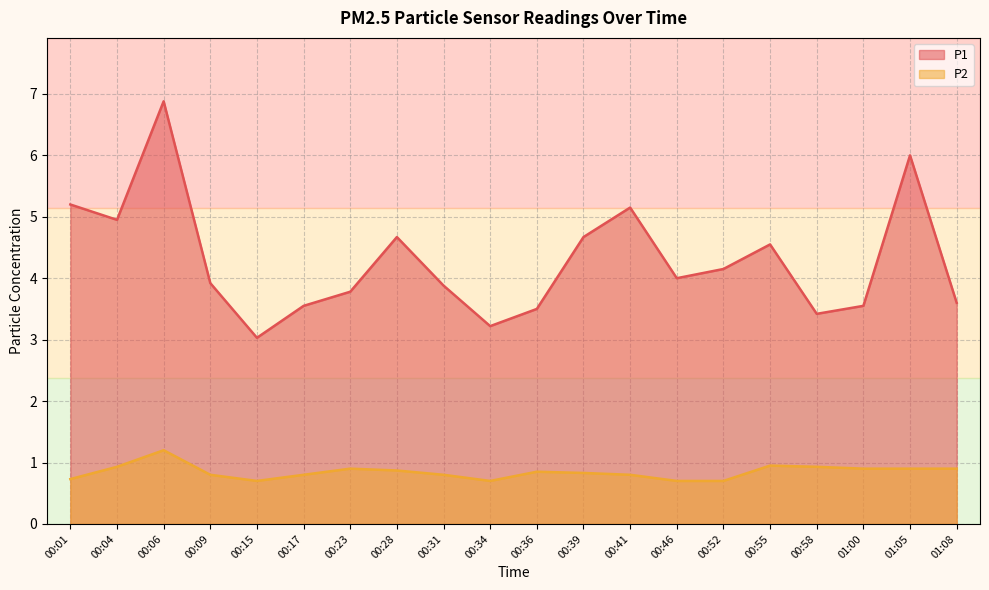

Where does the P1 series first go above 4?

00:01